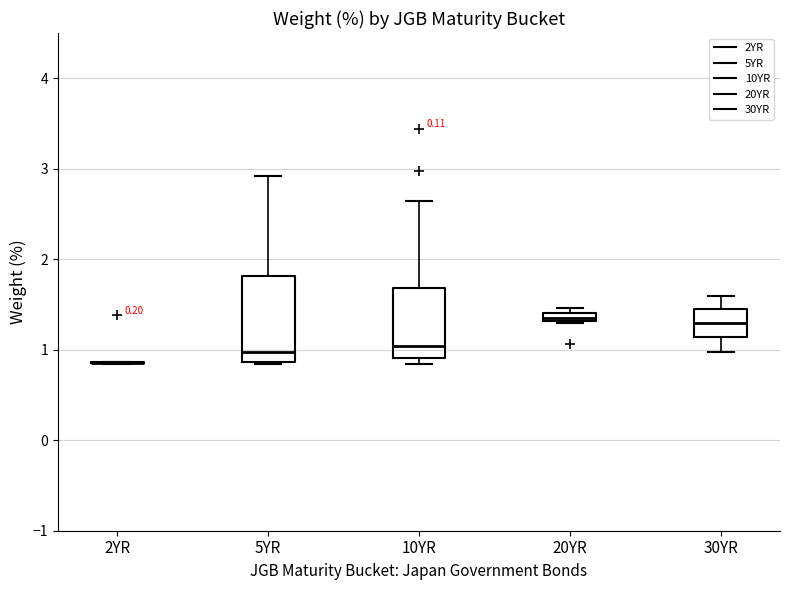

Comparing the boxes themselves (not the whiskers), which one is the tallest?

5YR